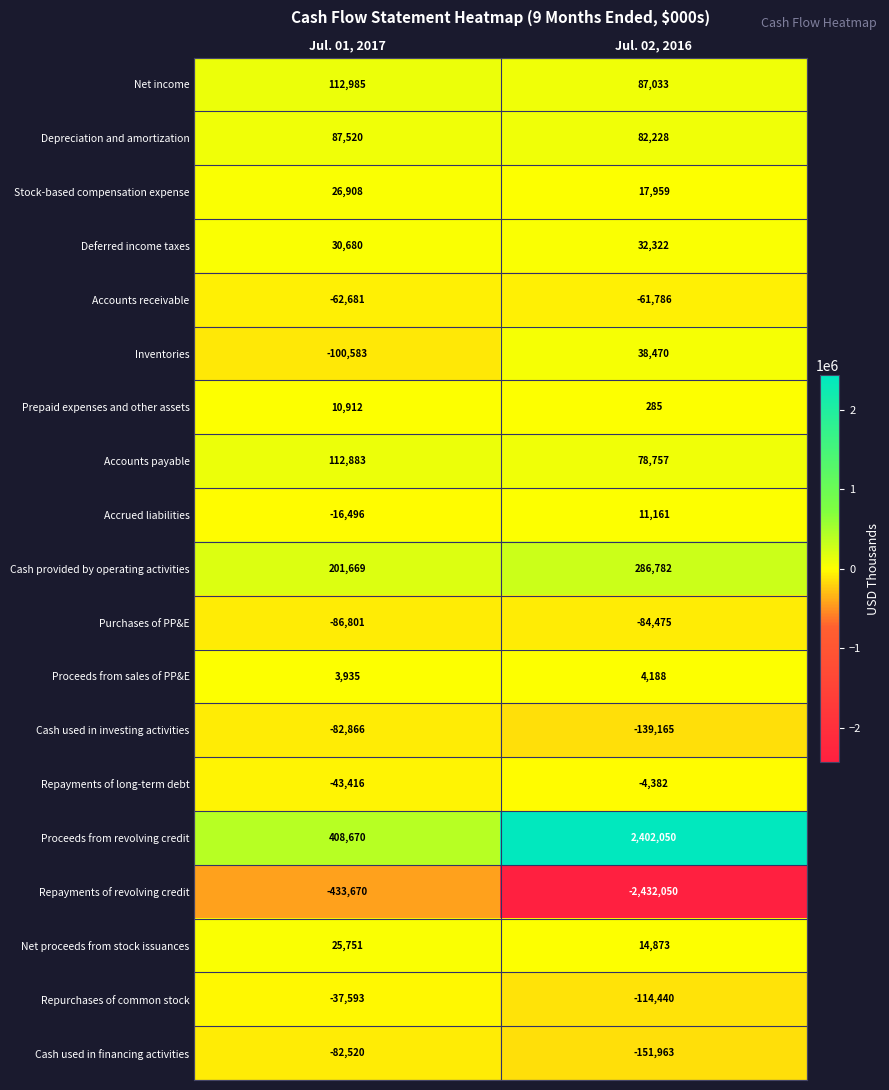

List the series in order of their peak value, highest first.

Proceeds from revolving credit, Cash provided by operating activities, Net income, Accounts payable, Depreciation and amortization, Inventories, Deferred income taxes, Stock-based compensation expense, Net proceeds from stock issuances, Accrued liabilities, Prepaid expenses and other assets, Proceeds from sales of PP&E, Repayments of long-term debt, Repurchases of common stock, Accounts receivable, Cash used in financing activities, Cash used in investing activities, Purchases of PP&E, Repayments of revolving credit